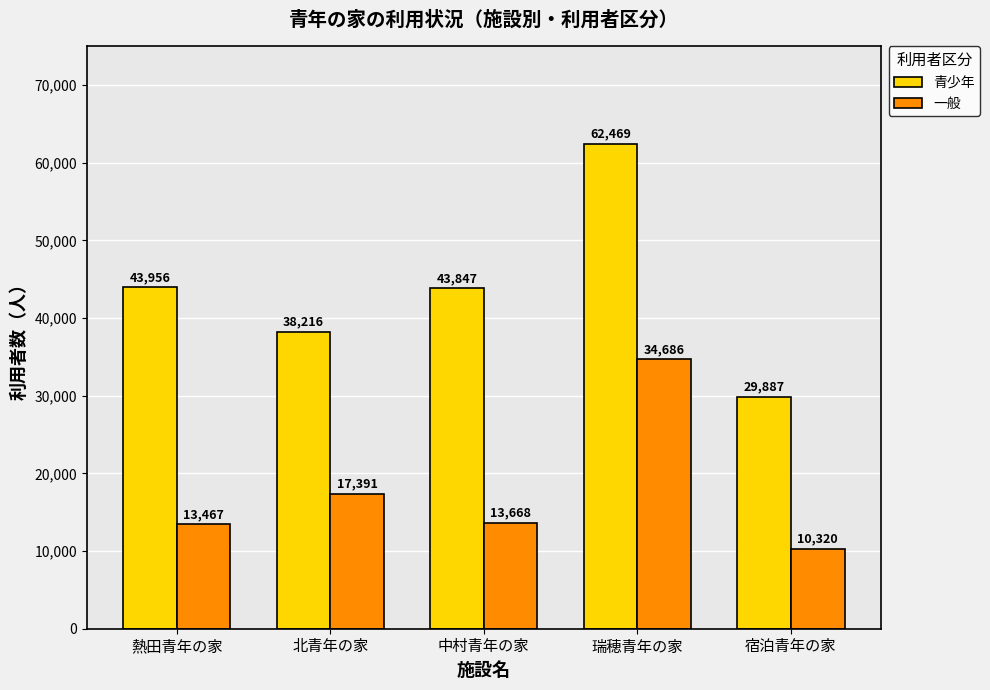

What is the label of the 1st bar from the right?

宿泊青年の家